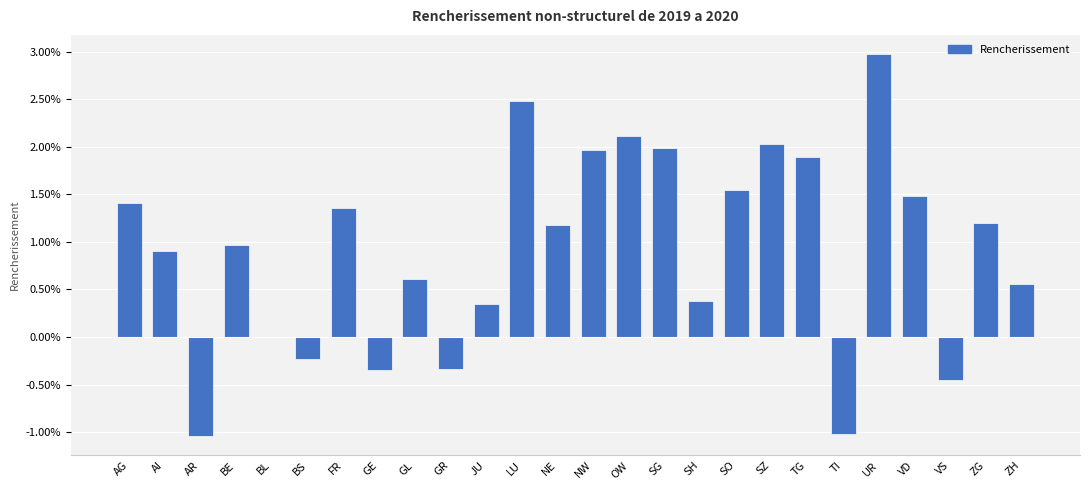

List the labels in order of value, smallest first.

AR, TI, VS, GE, GR, BS, BL, JU, SH, ZH, GL, AI, BE, NE, ZG, FR, AG, VD, SO, TG, NW, SG, SZ, OW, LU, UR